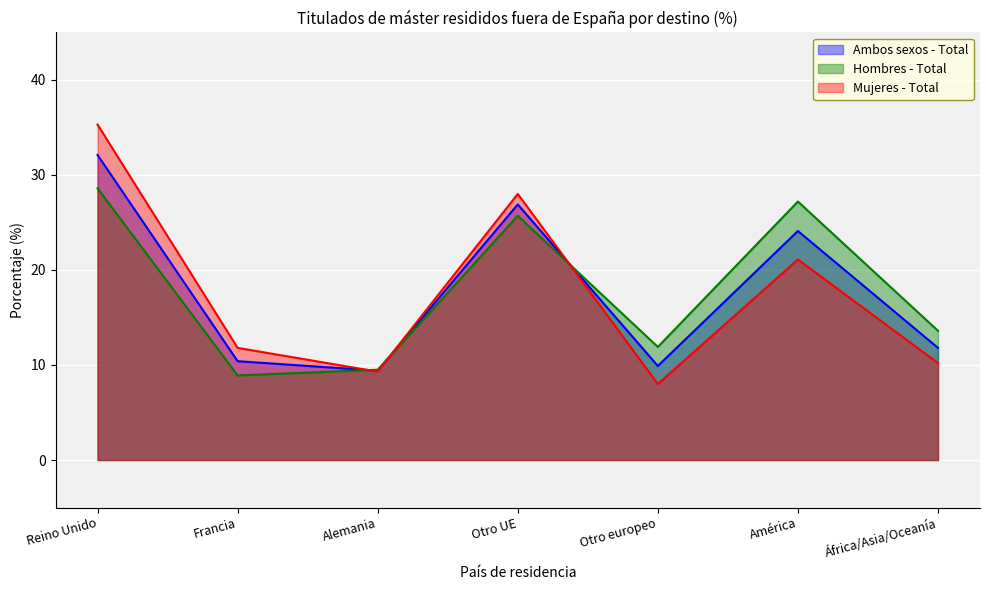

How many categories are shown in the chart?

7